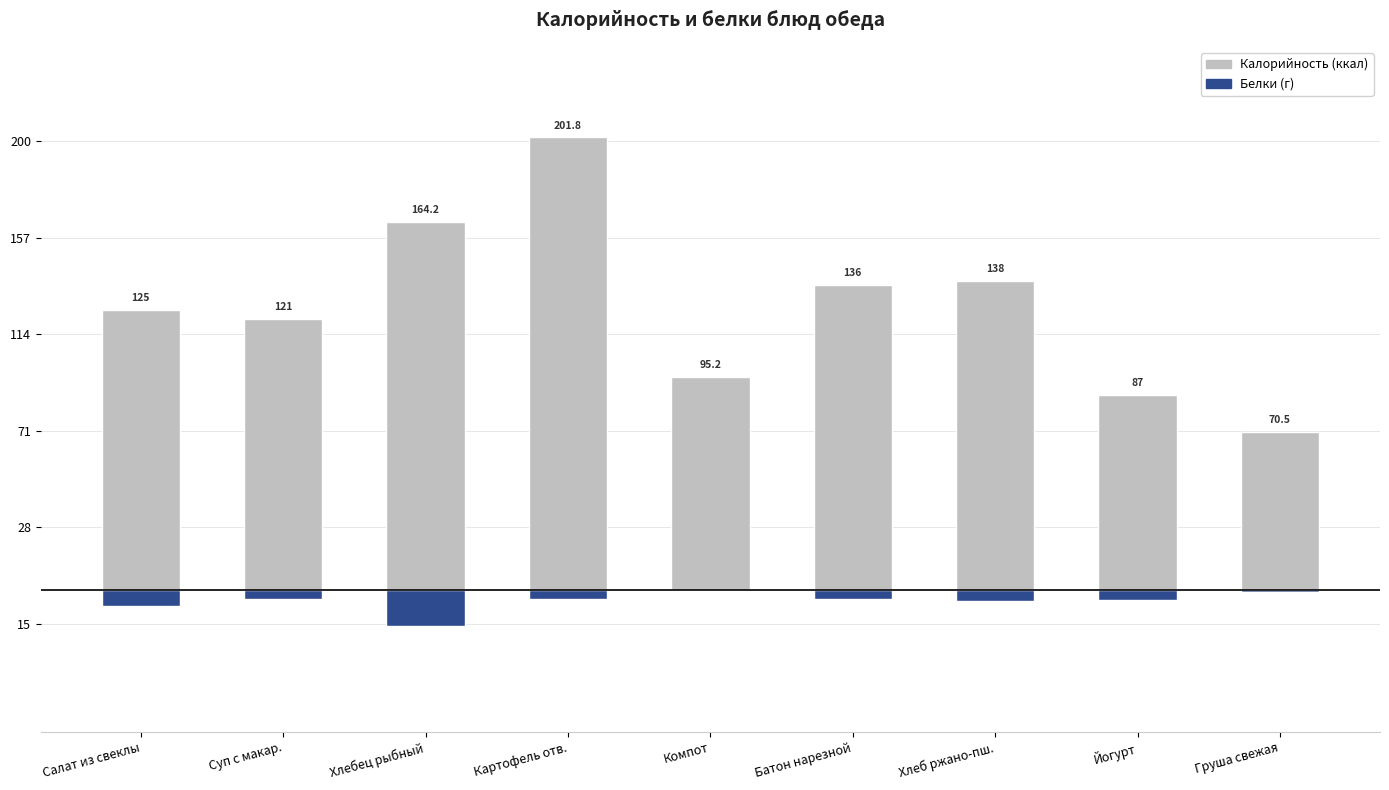

What is the sum of the Калорийность (ккал) values at Суп с макар. and Груша свежая?

191.5